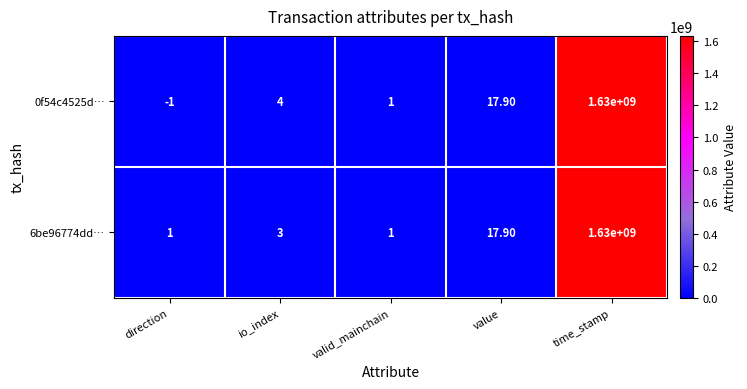

What is the difference between the second highest and second lowest values in the 0f54c4525d… series?

16.9